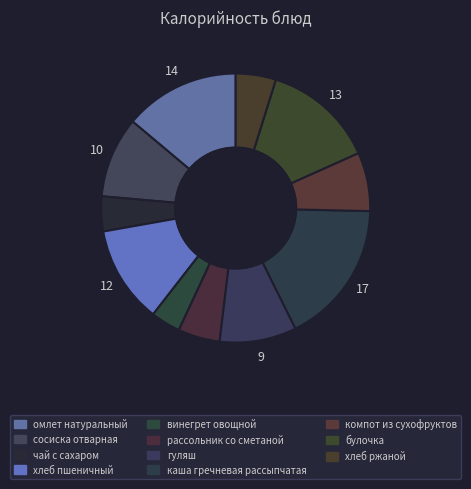

What percentage is NOT represented by омлет натуральный?

86.1%